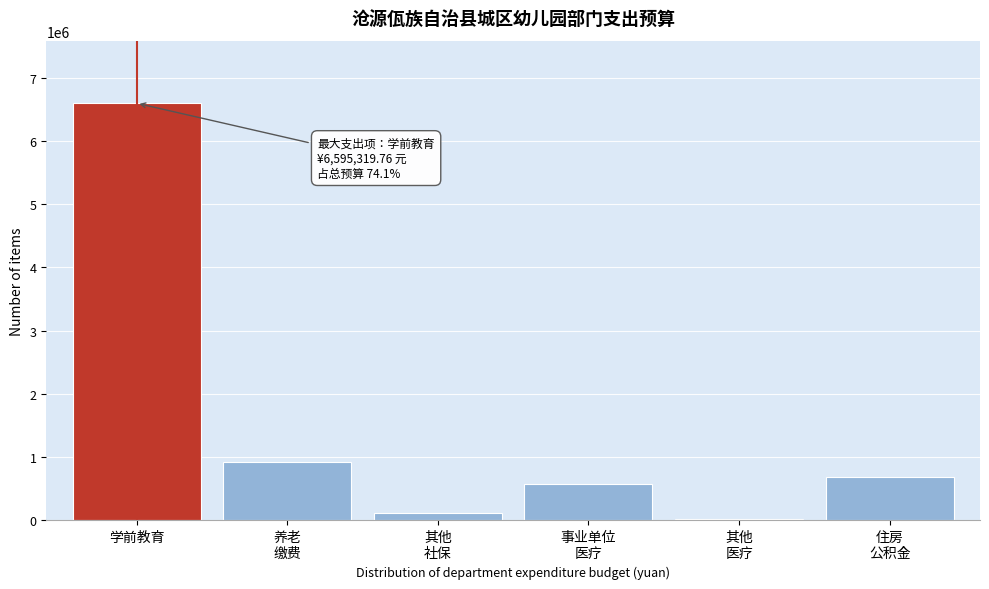

What is the sum of all values?

8900433.0